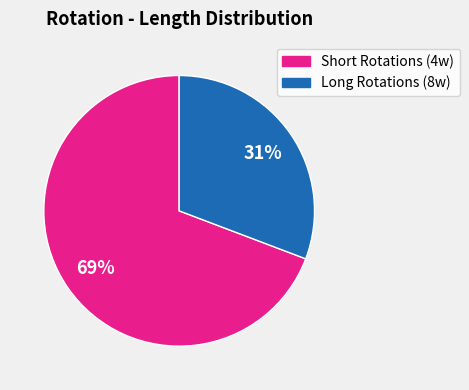

To the nearest percent, what is the average slice percentage?

50%